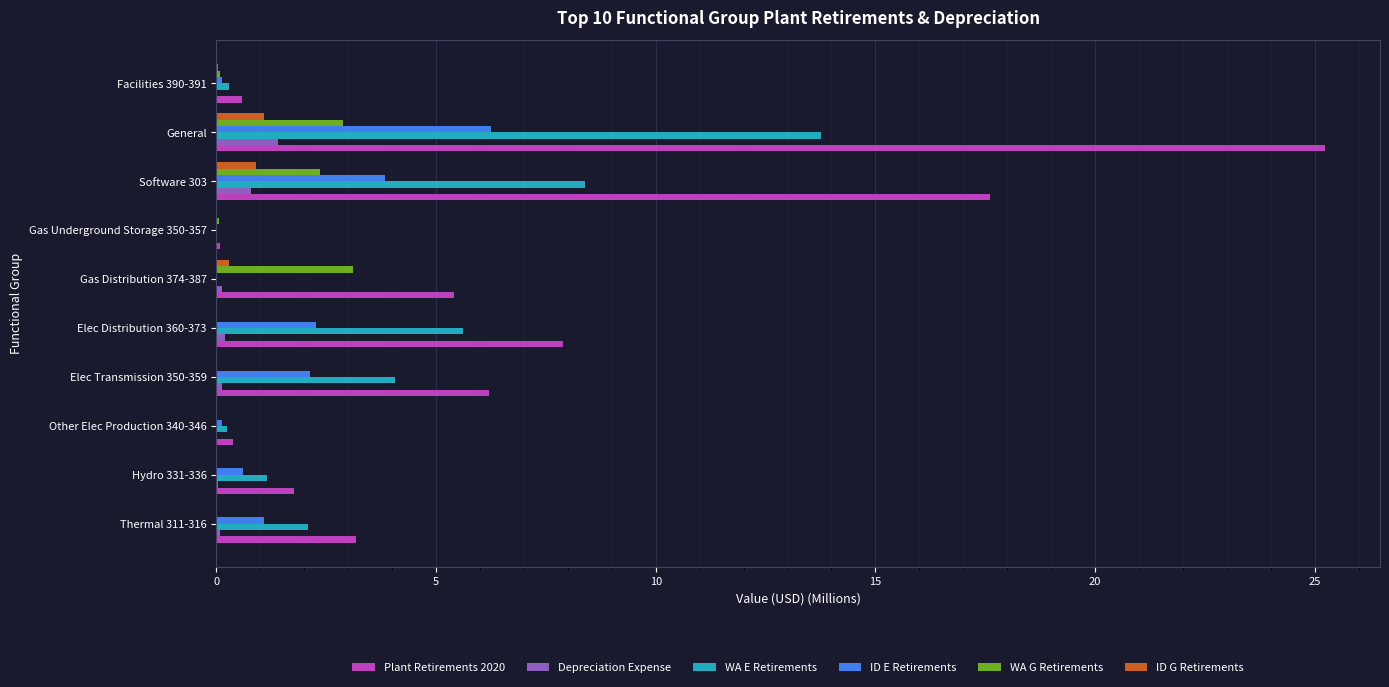

What is the sum of all ID G Retirements values?

2.3